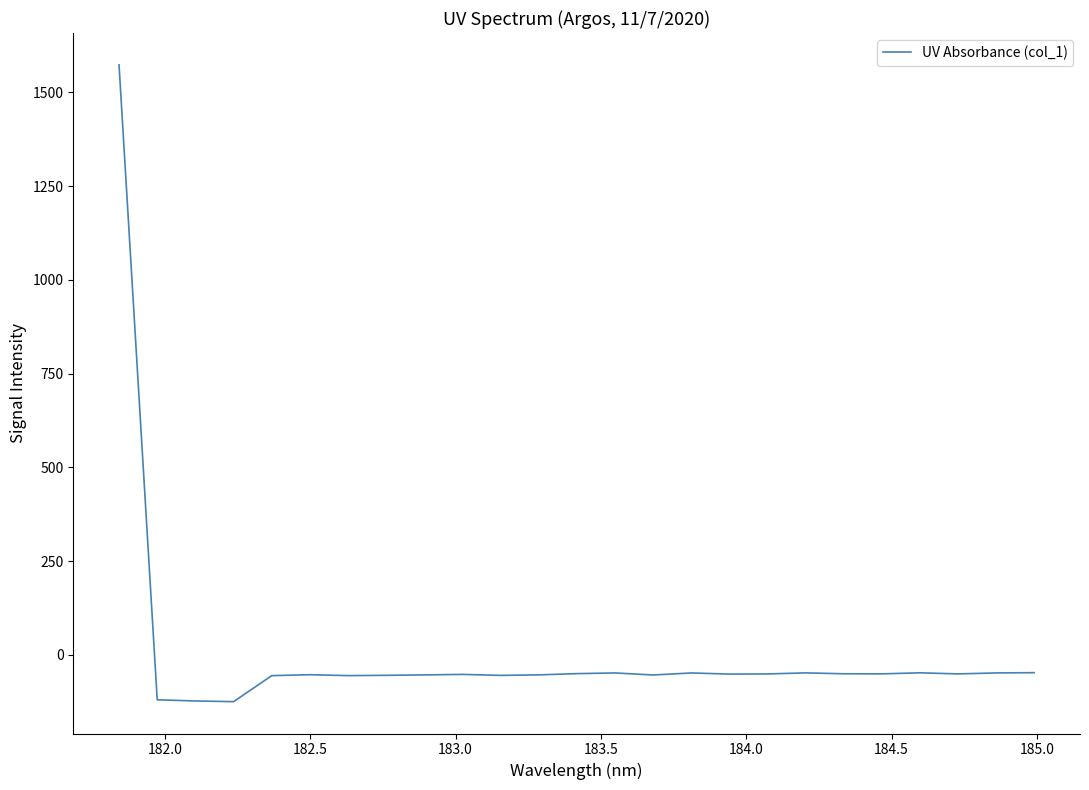

What is the minimum value shown in the chart?

-125.1